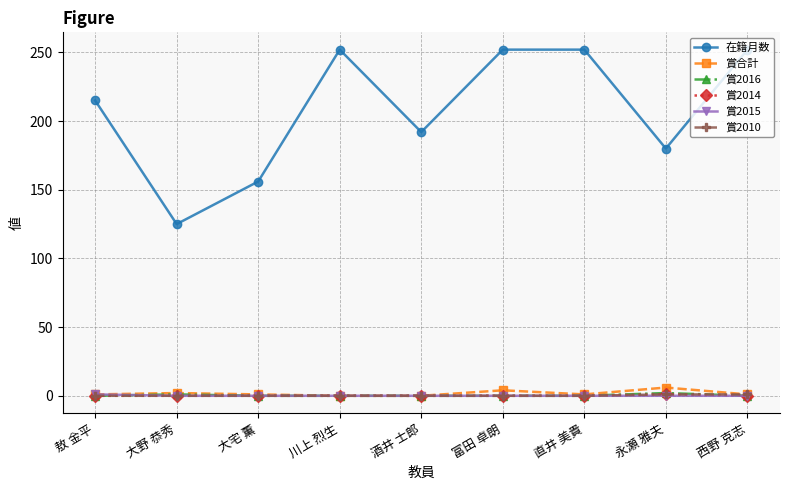

What is the sum of all 賞合計 values?

16